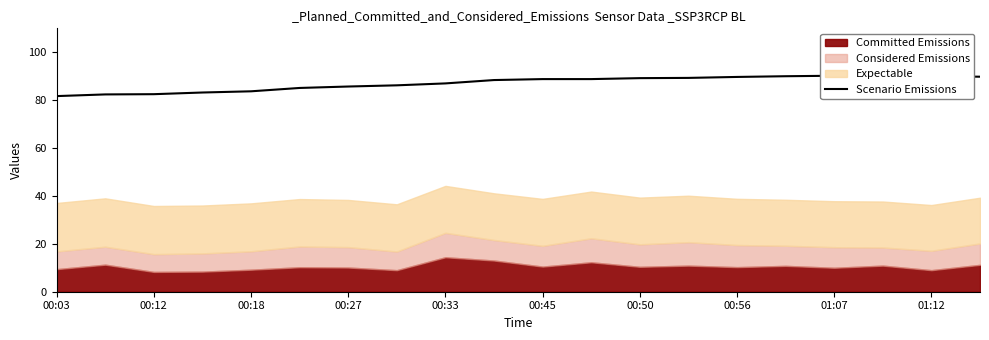

Is it true that the value at 00:56 is 39.6?

False